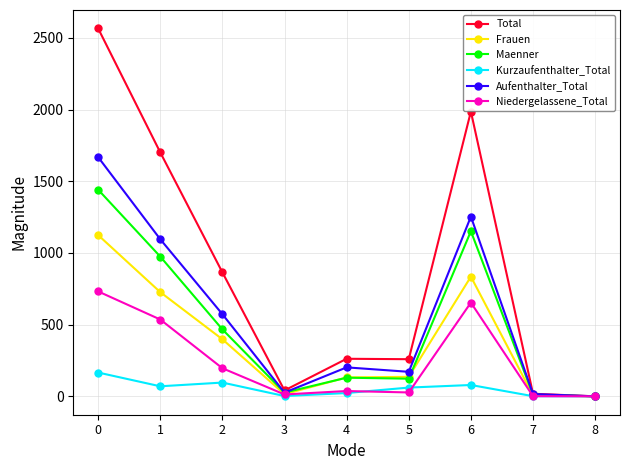

Does the chart have visible grid lines?

Yes